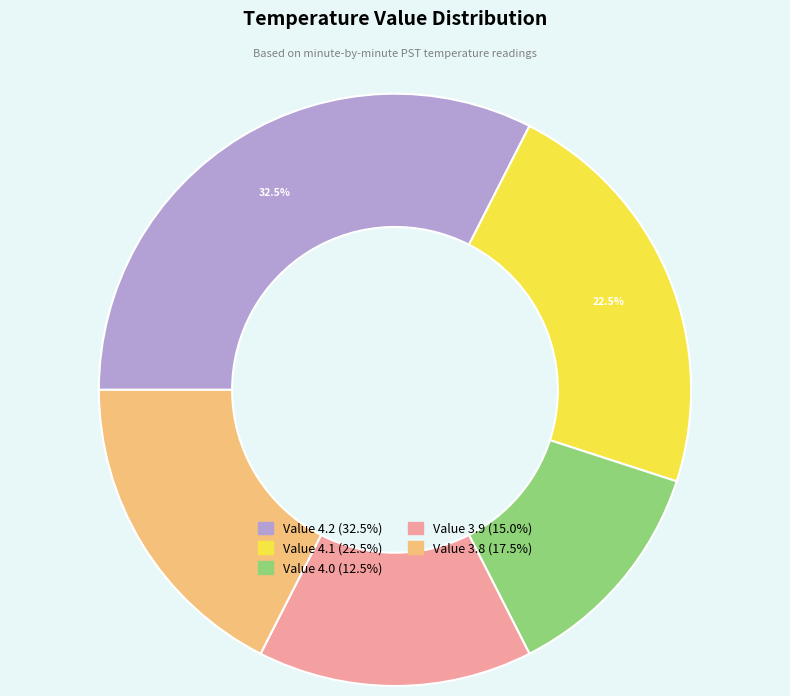

Does any single category account for the majority?

No